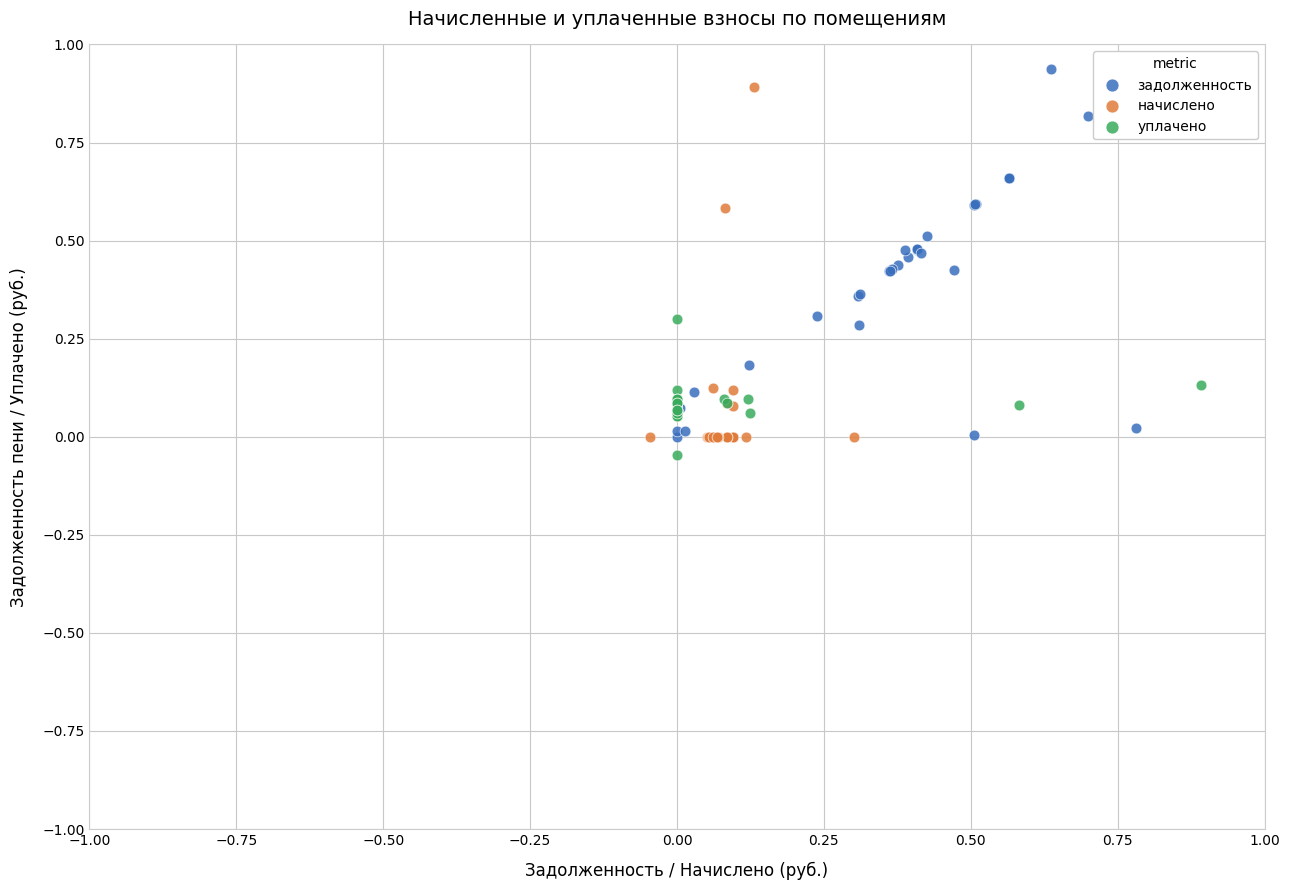

What are all the series names shown in the legend?

задолженность, начислено, уплачено